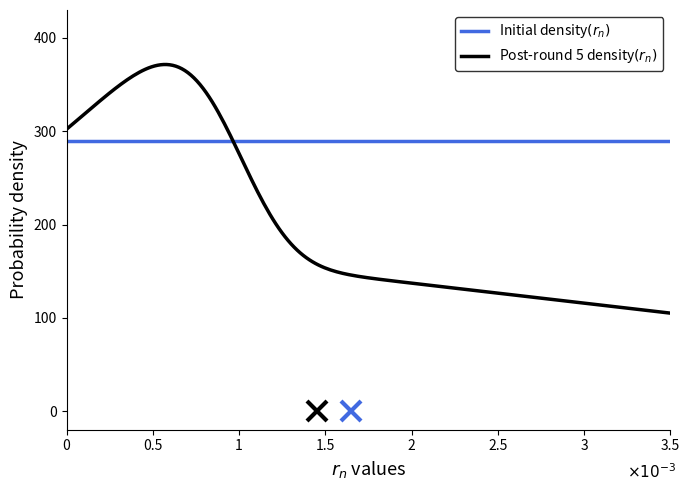

How many lines are shown in the chart?

2